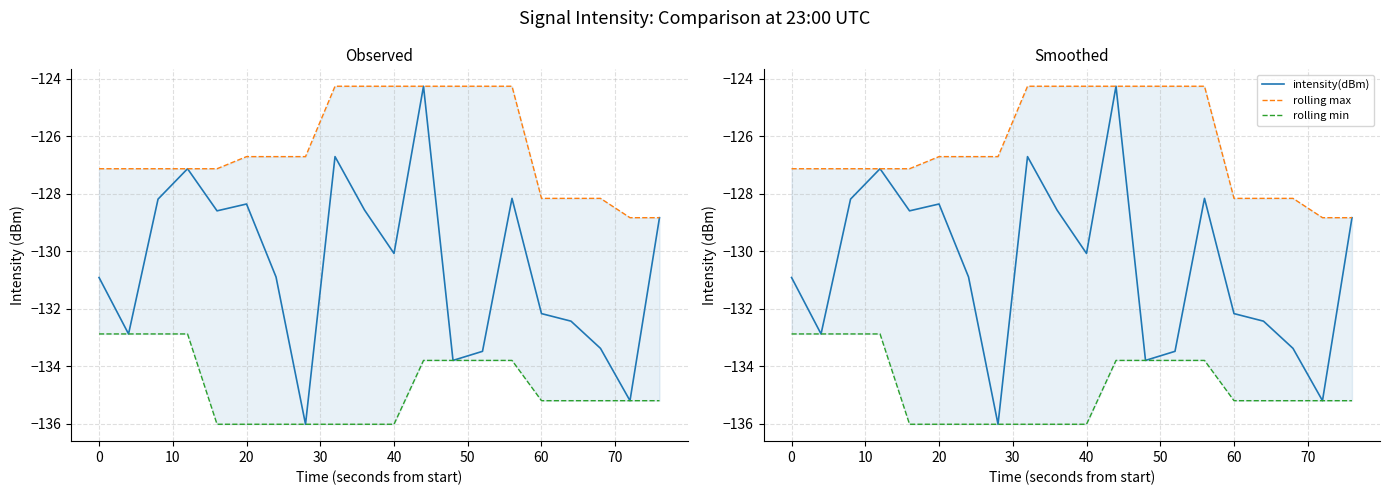

Between 50 and 70, which is larger?

70